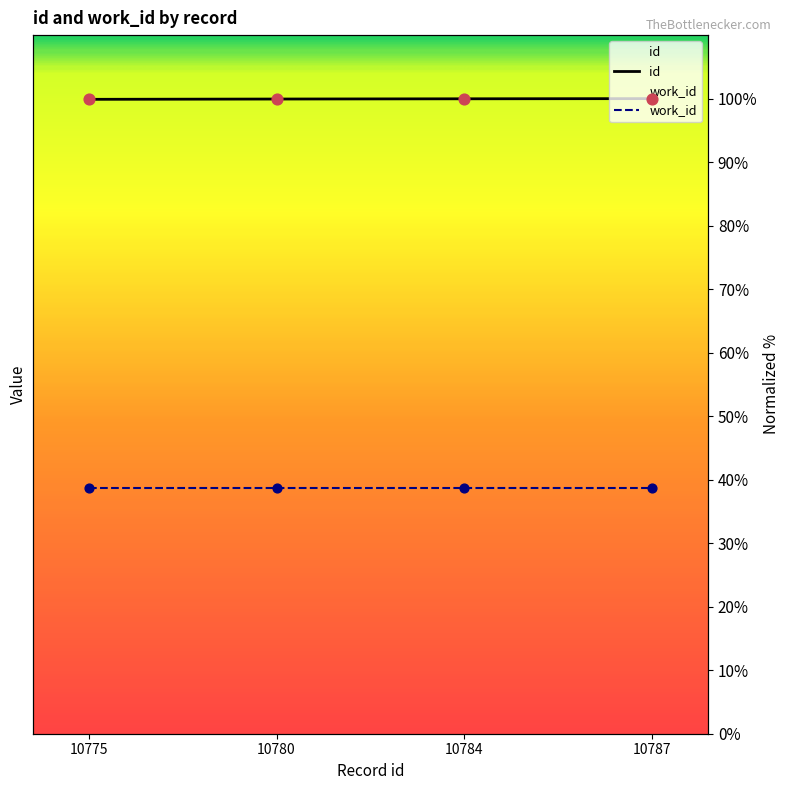

True or false: work_id and id intersect in this chart.

False